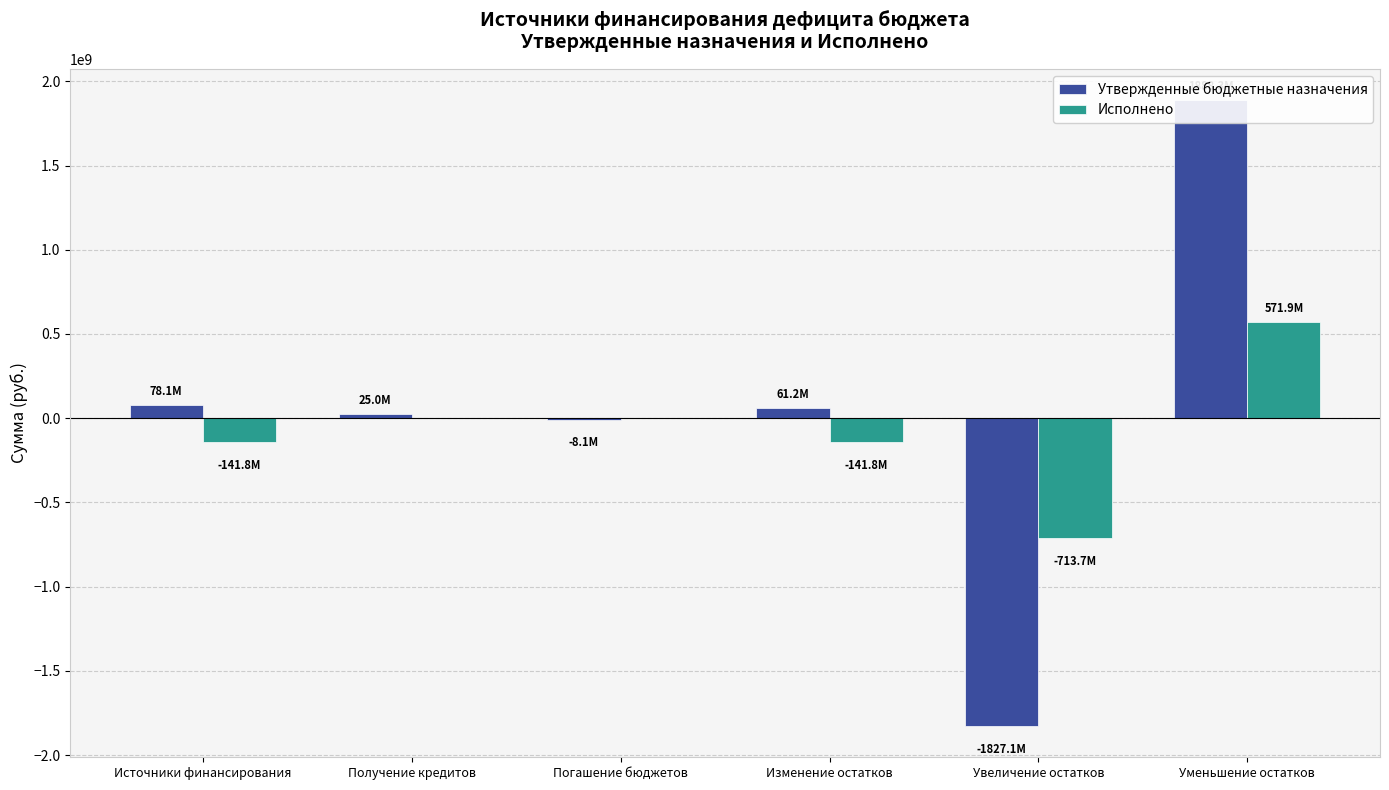

At which category is the sum across all series the highest?

Уменьшение остатков